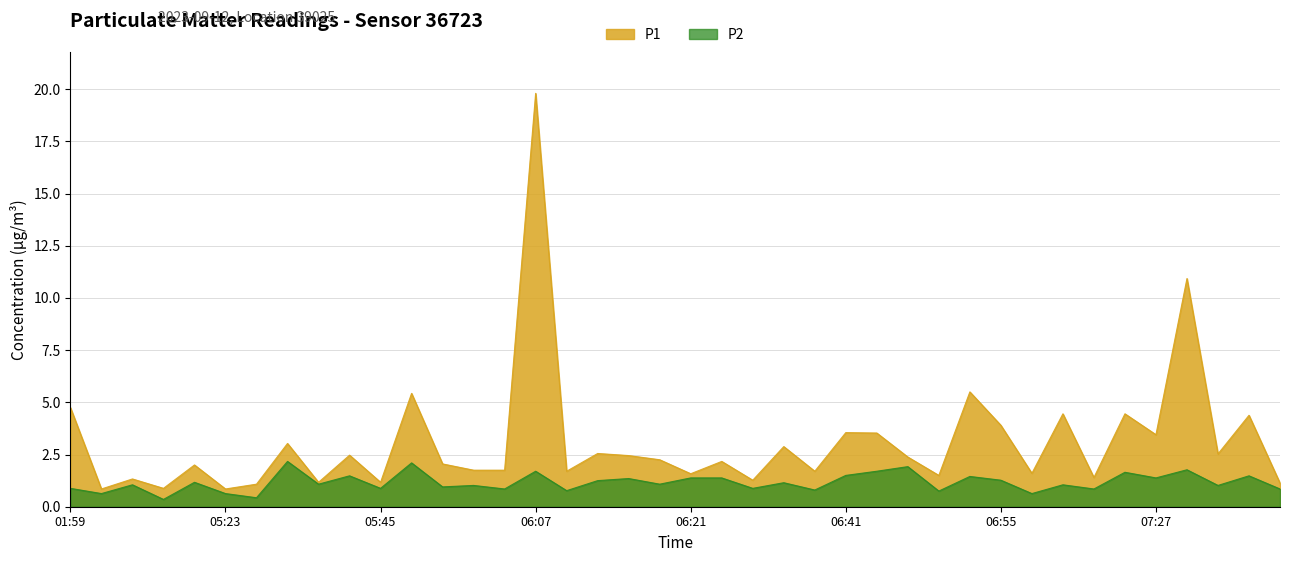

How many distinct data groups are displayed?

2